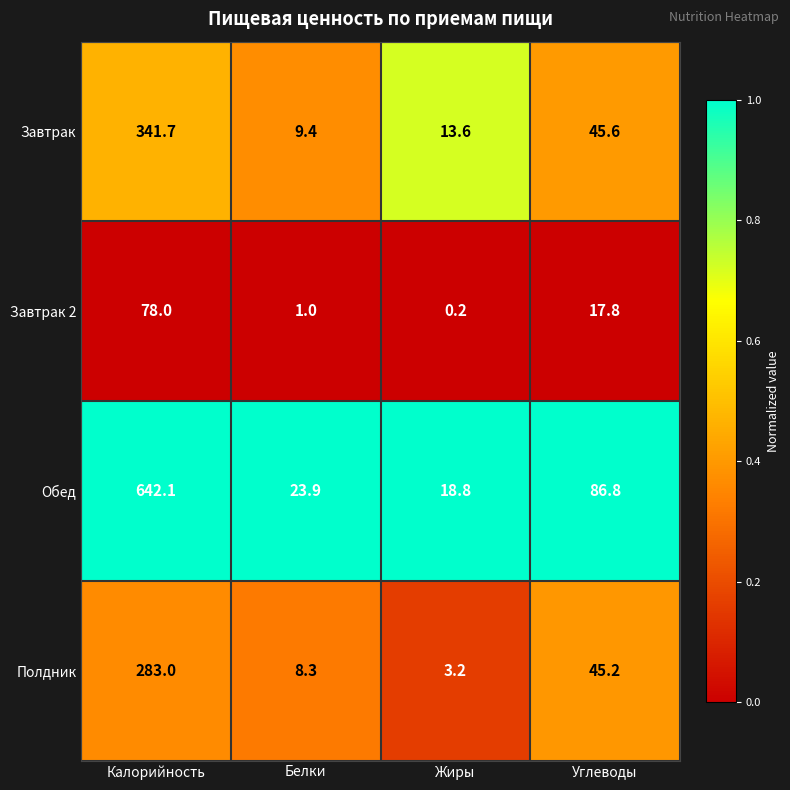

Where is Завтрак 2 nearest to the value 39?

Углеводы